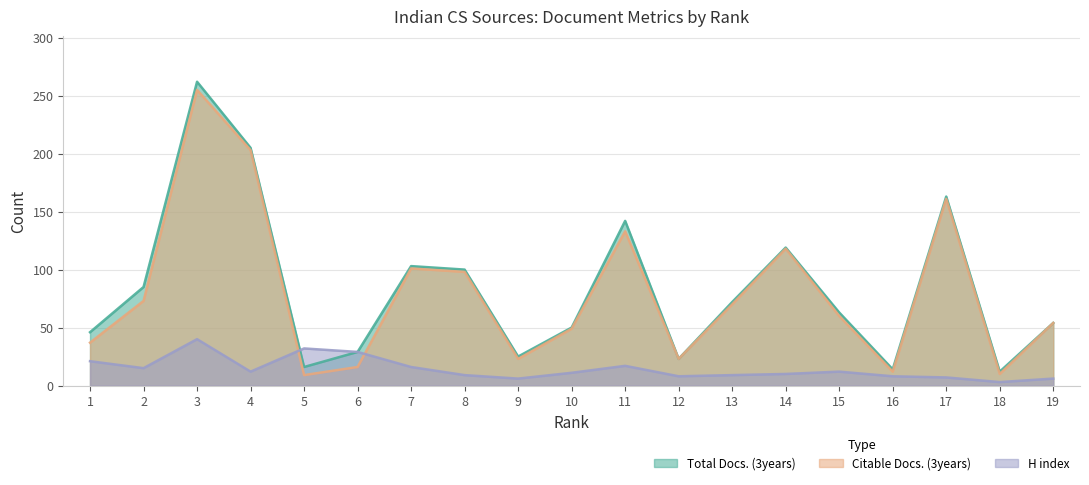

How many interior local valleys does the Citable Docs. (3years) series have?

5